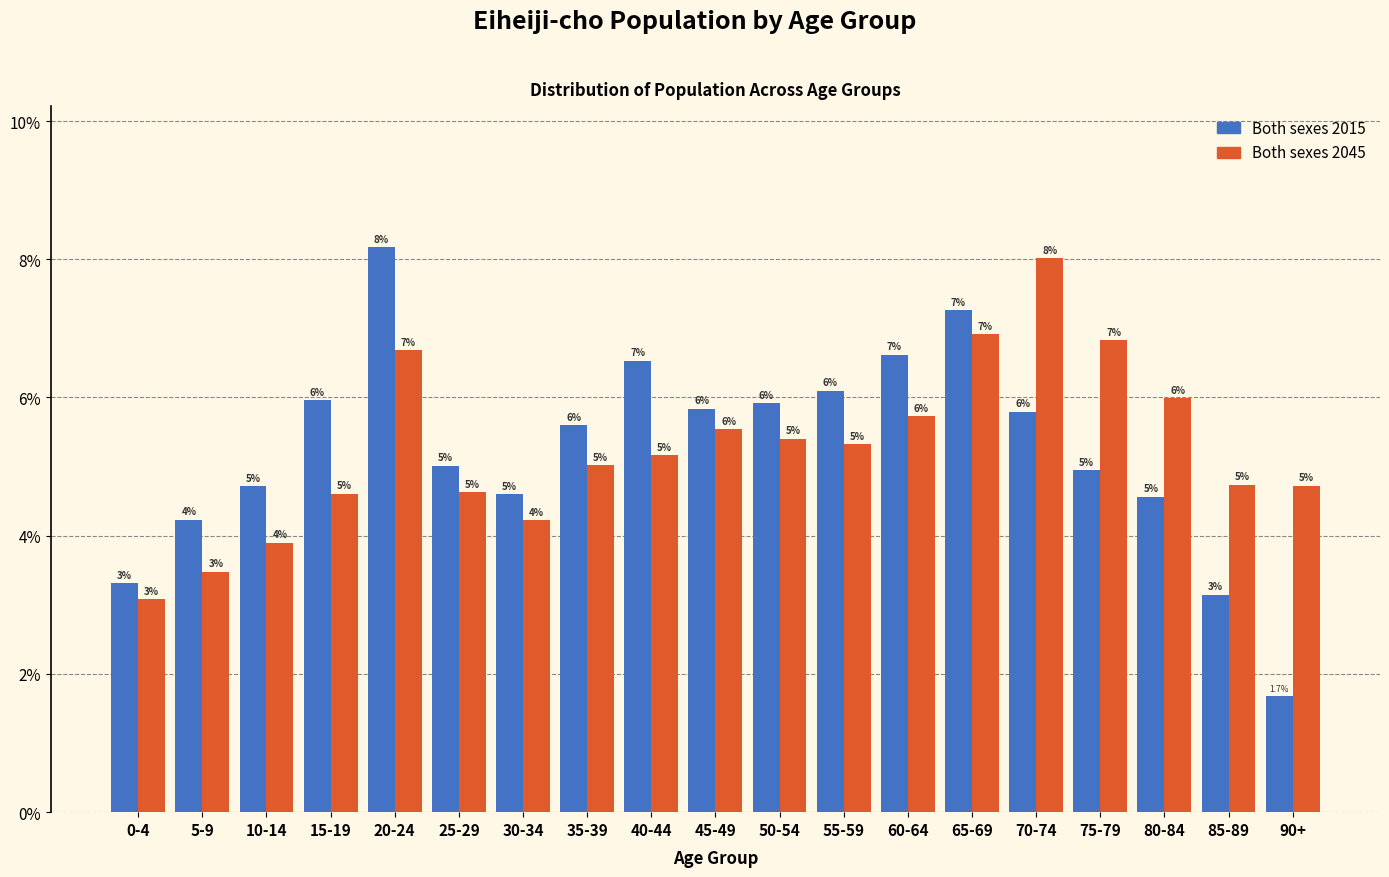

The Both sexes 2015 series shows 6.5 at 80-84. True or false?

False